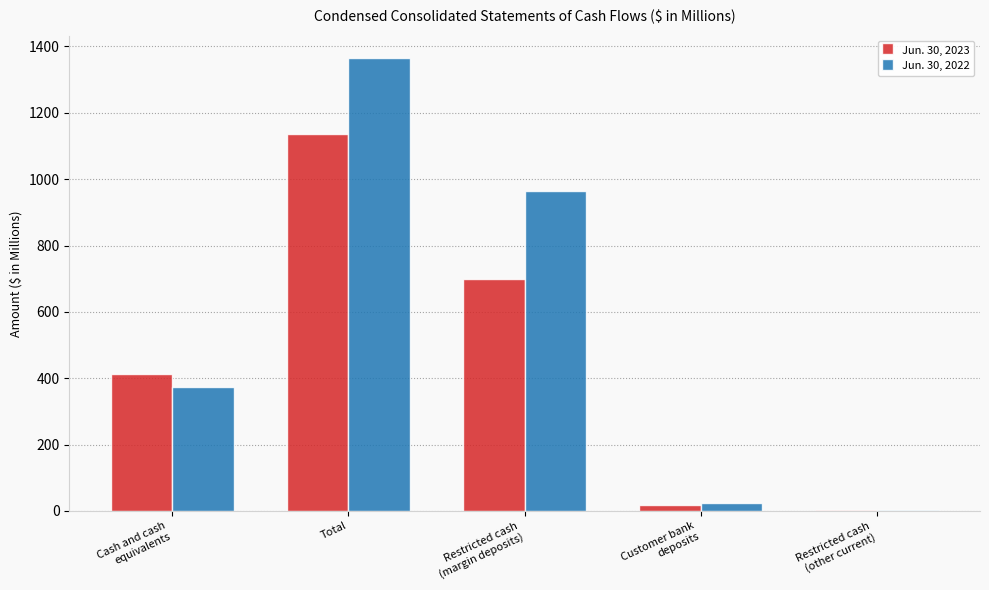

Which series has the largest total across all categories?

Jun. 30, 2022